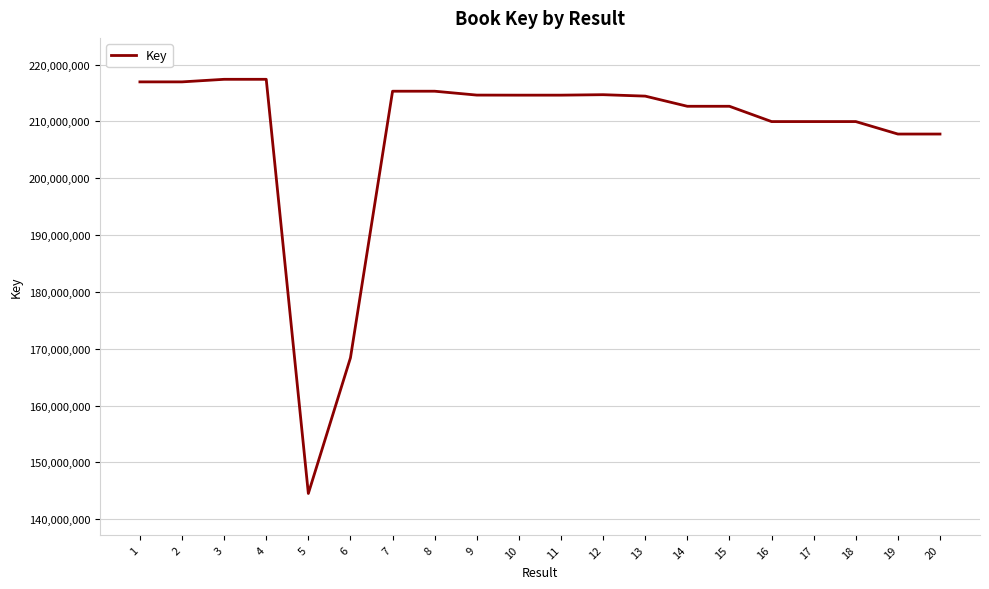

The chart shows a value of 364031437 at 14. True or false?

False